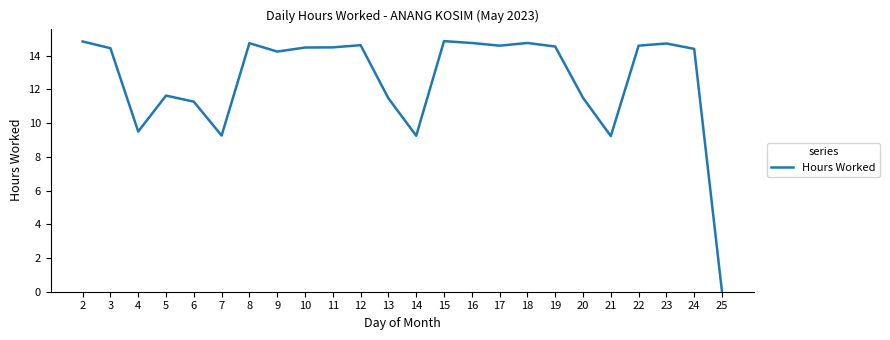

What is the difference between the maximum and minimum values?

14.9